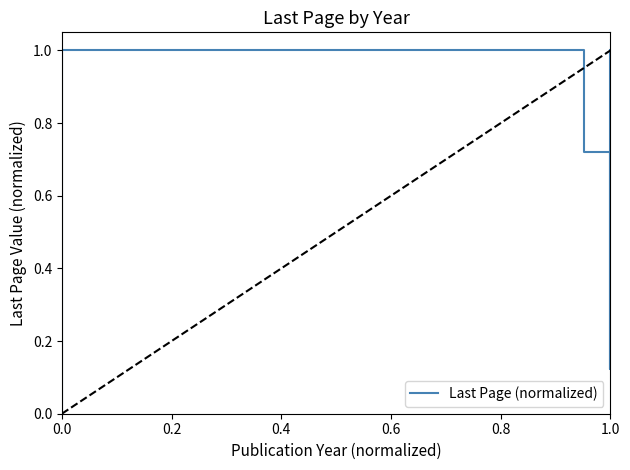

The chart shows a value of 0.5 at 1.0. True or false?

False